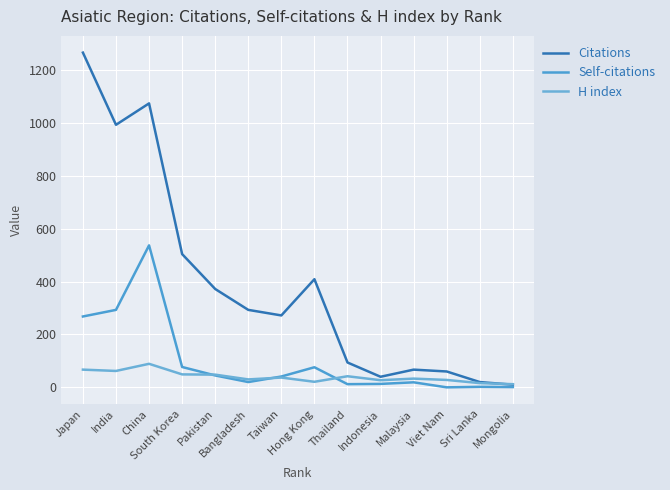

Reading left to right, what are all the values shown in this chart?

Citations: 1266	993	1074	504	372	293	272	409	94	40	67	60	20	10
Self-citations: 268	293	537	77	45	20	41	76	12	13	19	0	2	1
H index: 67	62	89	49	48	30	37	21	42	27	33	28	16	12